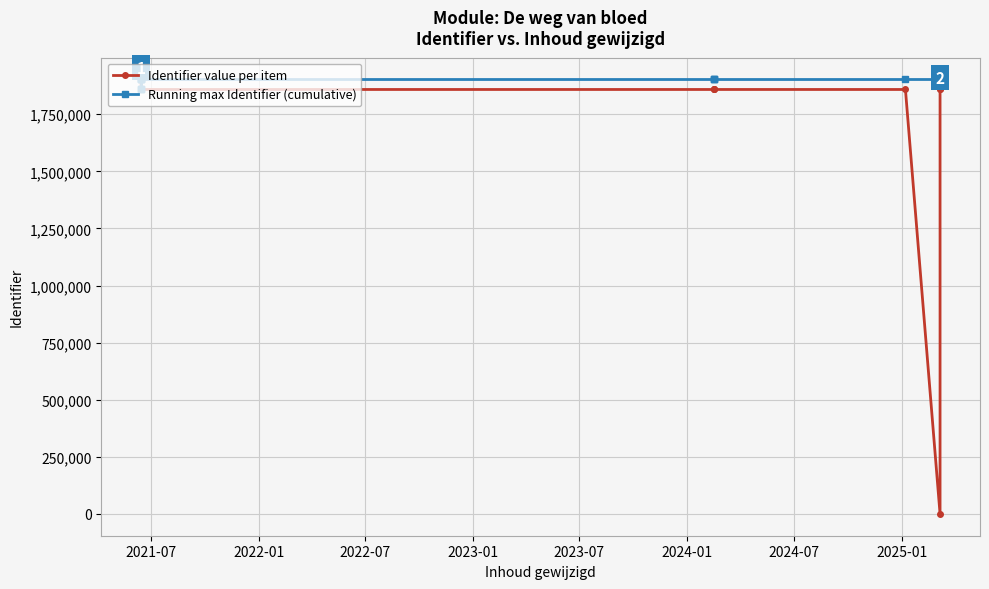

True or false: Running max Identifier (cumulative) and Identifier value per item cross at least once.

False